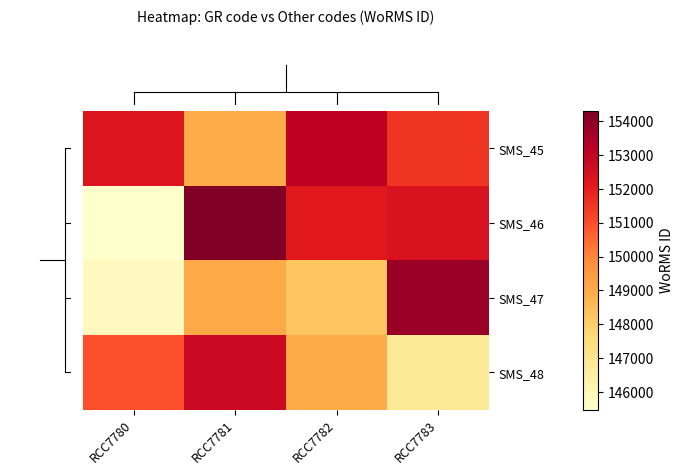

At how many categories does at least one series exceed 153550?

2